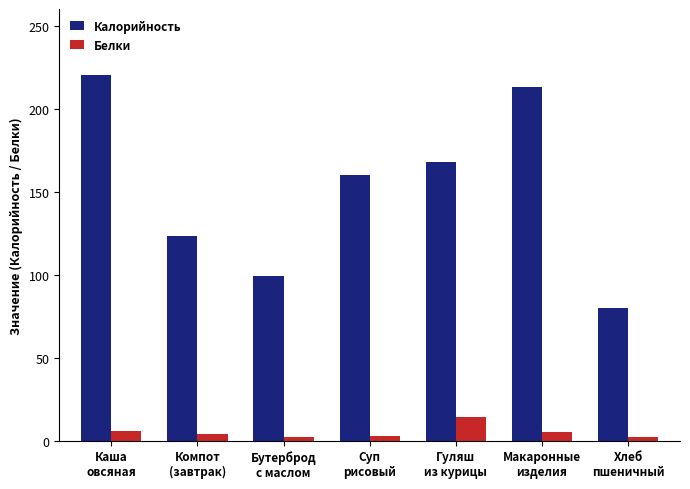

Which series has the widest spread of values?

Калорийность